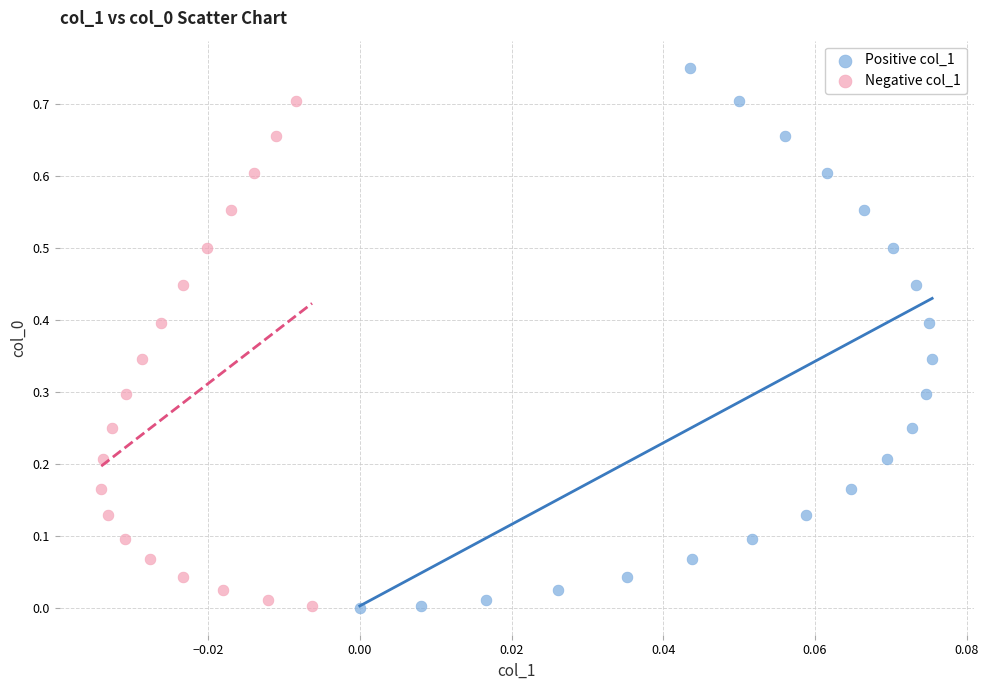

Which series reaches the maximum Y coordinate?

Positive col_1